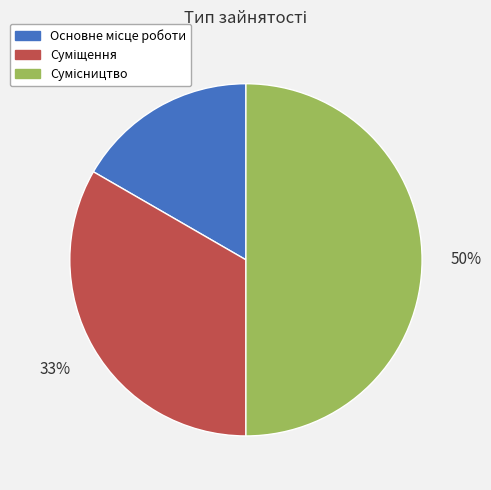

To the nearest percent, what is the average slice percentage?

33%